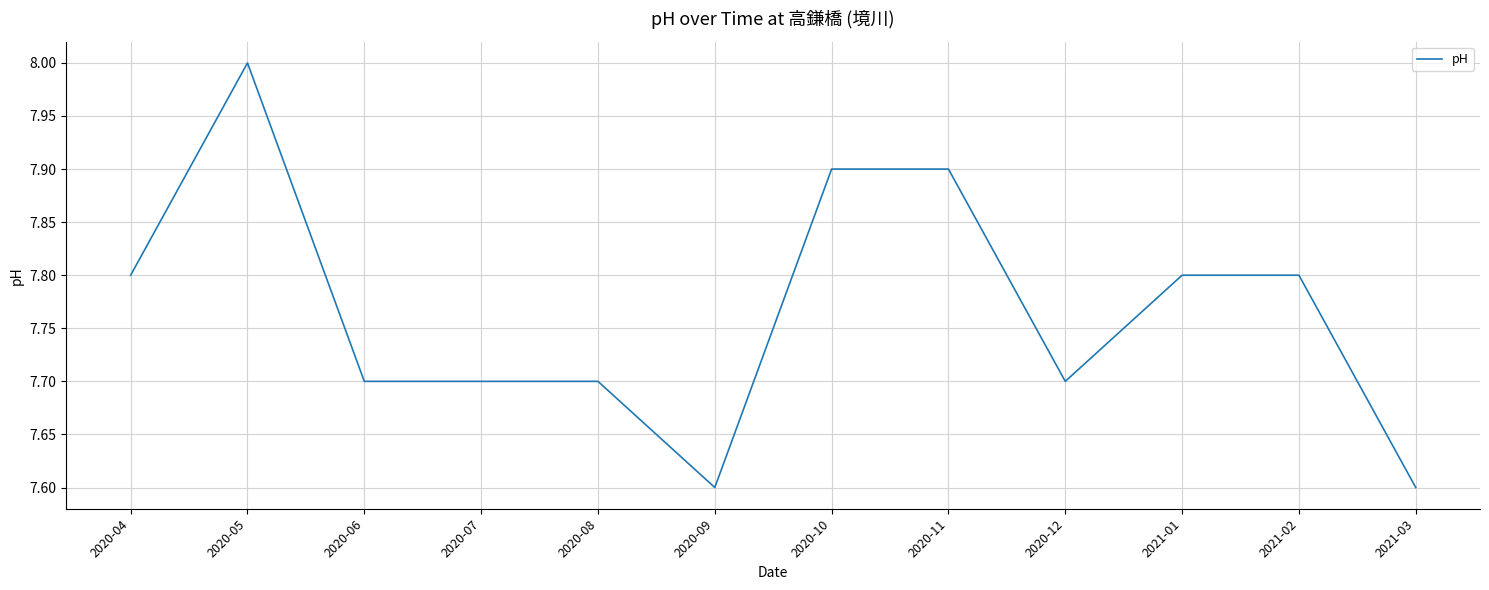

What is the greatest value displayed?

8.0